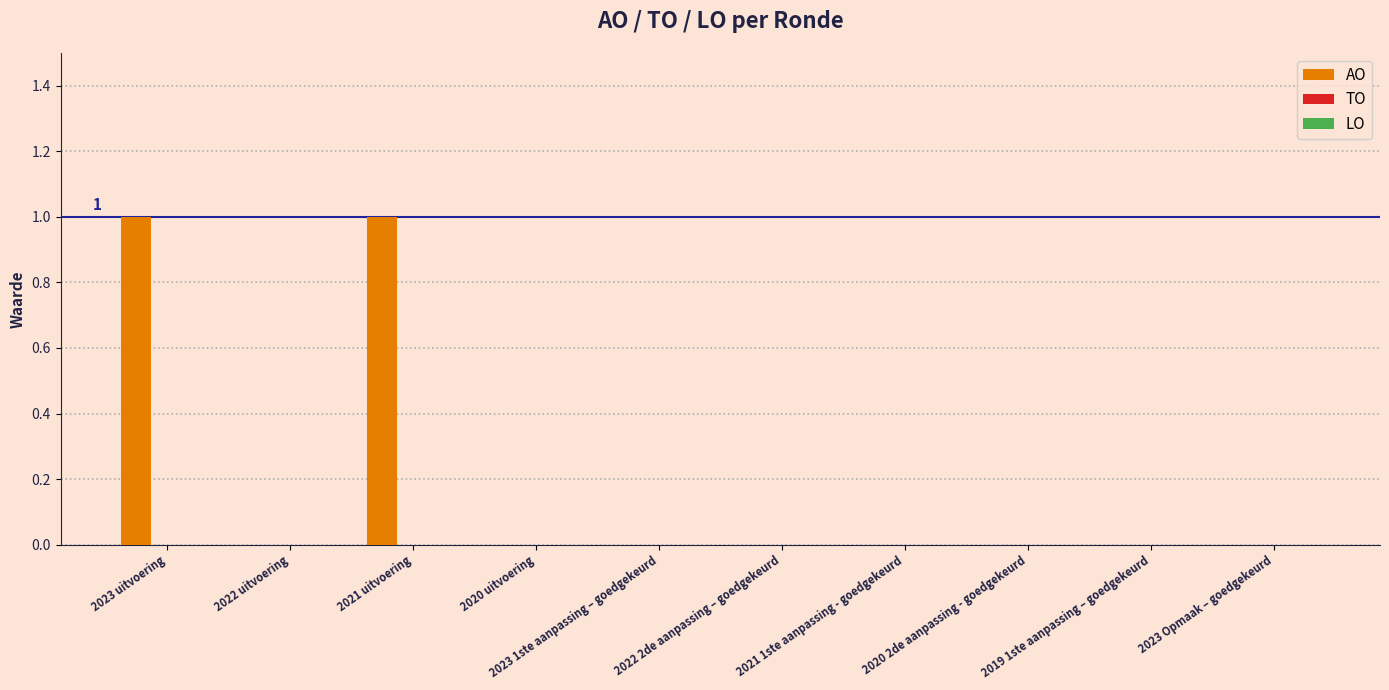

Which has a higher value, 2023 1ste aanpassing – goedgekeurd or 2021 uitvoering?

2021 uitvoering